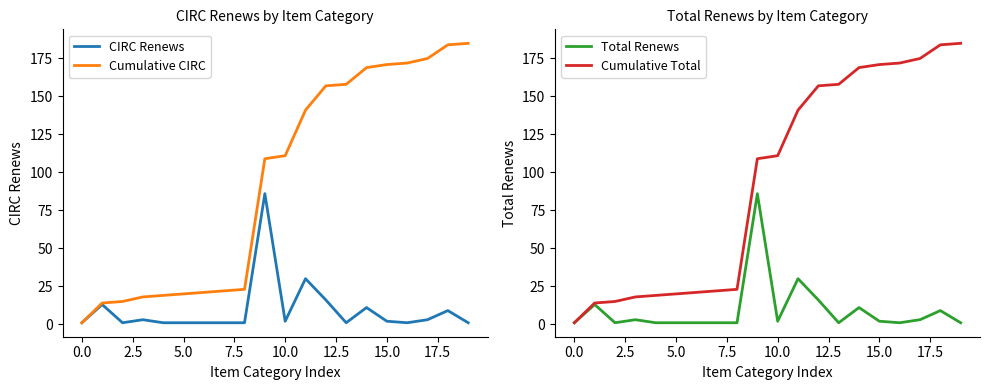

True or false: CIRC Renews and Total Renews intersect in this chart.

False